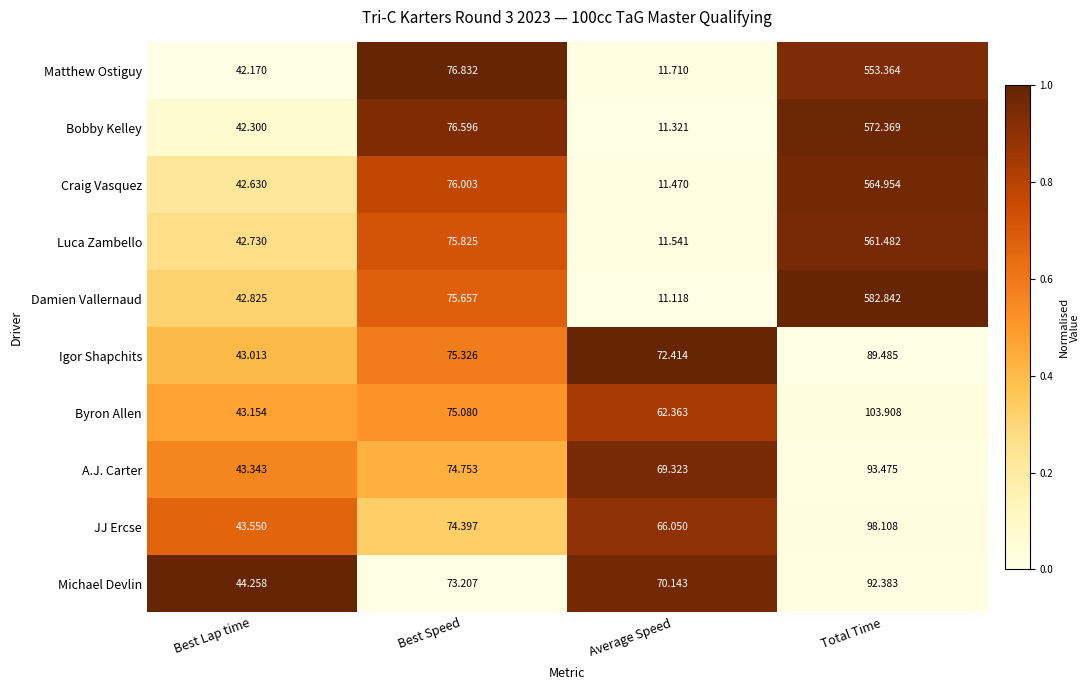

List the series in order of their peak value, highest first.

Damien Vallernaud, Bobby Kelley, Craig Vasquez, Luca Zambello, Matthew Ostiguy, Byron Allen, JJ Ercse, A.J. Carter, Michael Devlin, Igor Shapchits